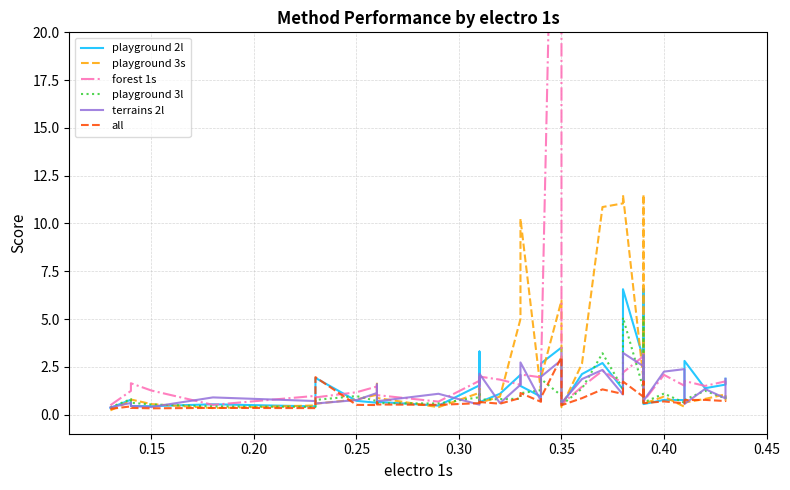

In forest 1s, how many points are lower than both neighbors (excluding endpoints)?

11